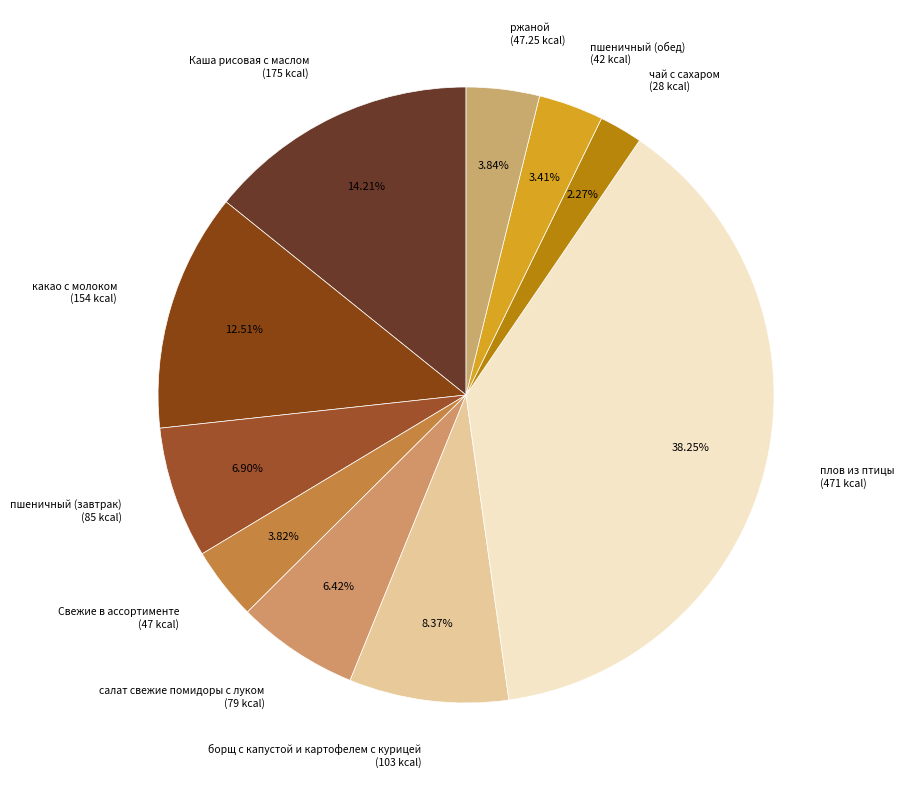

To the nearest percent, what is the difference between the какао с молоком and салат свежие помидоры с луком slice percentages?

6%